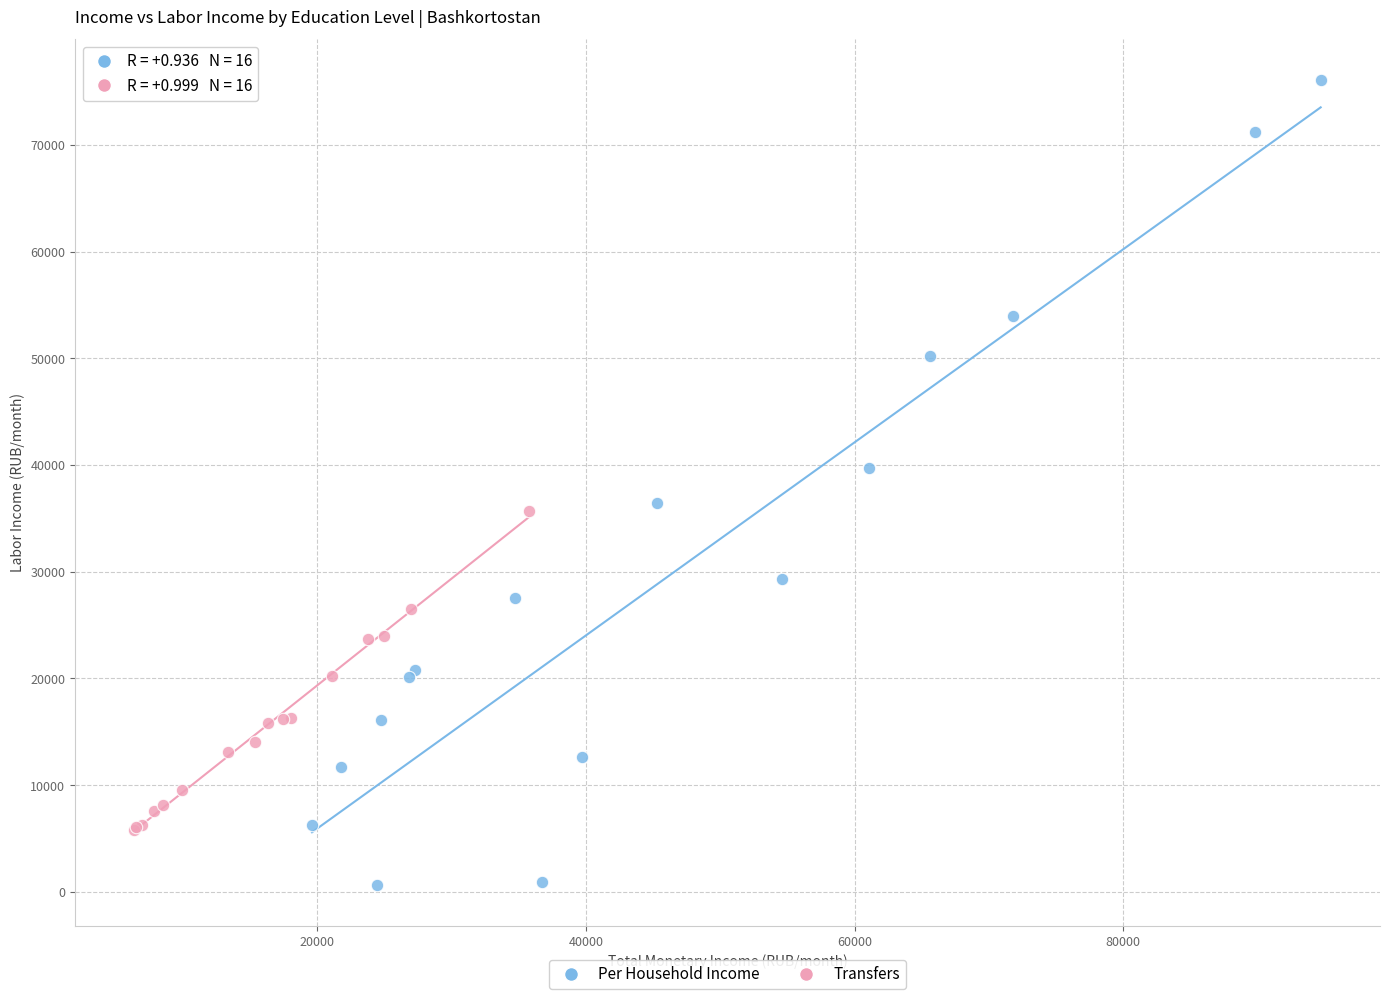

Which series contains the highest Y value?

Per Household Income